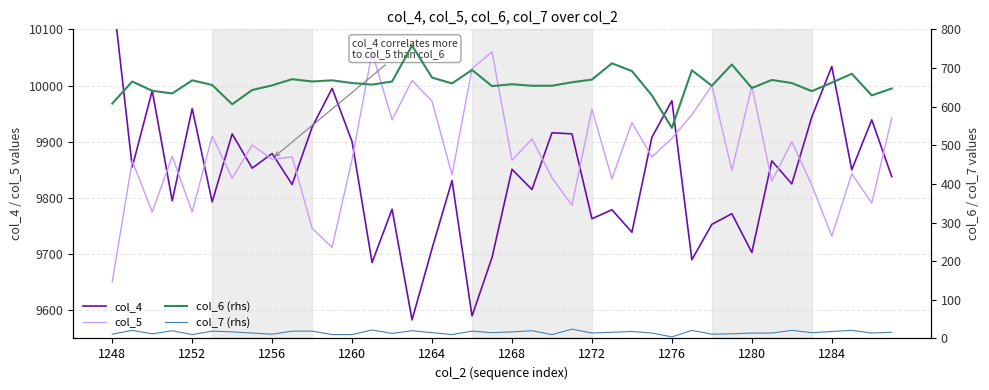

How many values in the col_7 (rhs) series exceed 15?

19